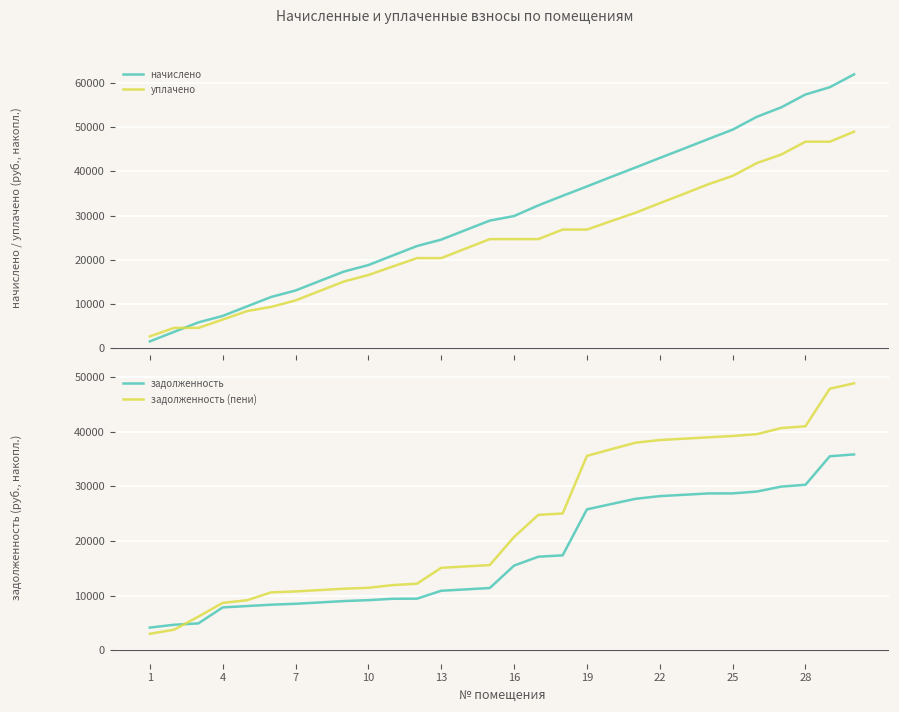

What is the value of the уплачено point at the 22nd from the left?

32791.4